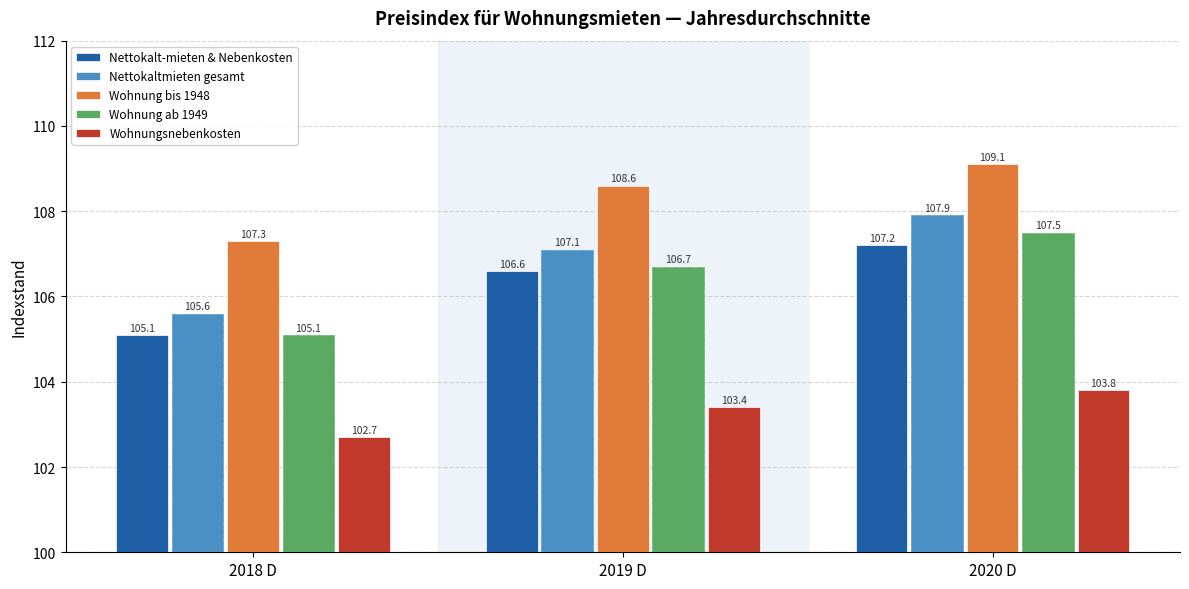

Reading right to left, extract all data points from this chart.

Nettokalt-mieten & Nebenkosten: 107.2	106.6	105.1
Nettokaltmieten gesamt: 107.9	107.1	105.6
Wohnung bis 1948: 109.1	108.6	107.3
Wohnung ab 1949: 107.5	106.7	105.1
Wohnungsnebenkosten: 103.8	103.4	102.7